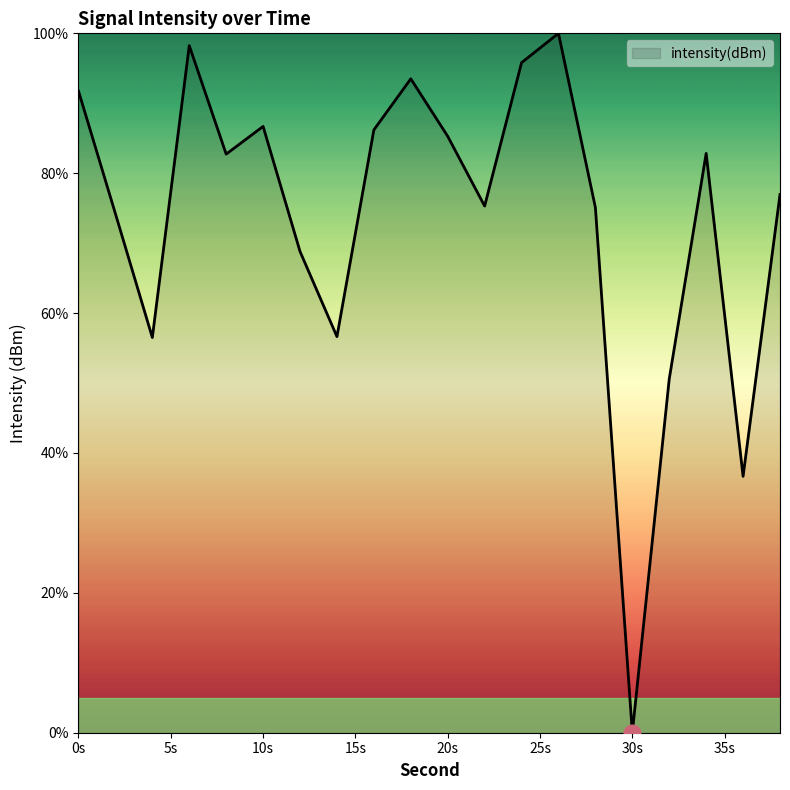

What is the greatest value displayed?

100.0